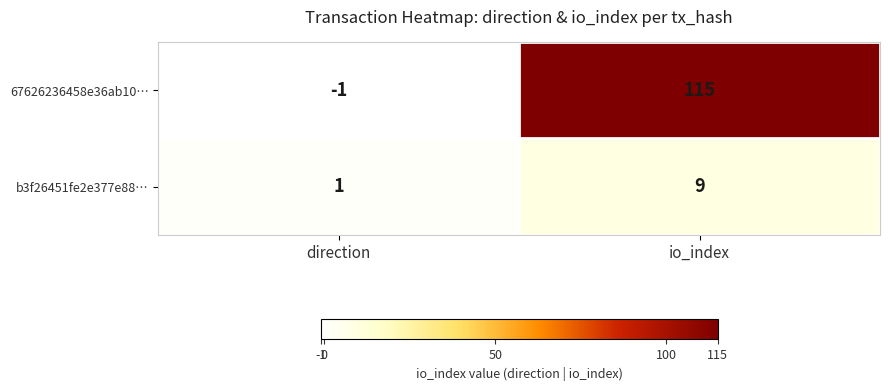

List the series in order of their peak value, lowest first.

b3f26451fe2e377e88…, 67626236458e36ab10…